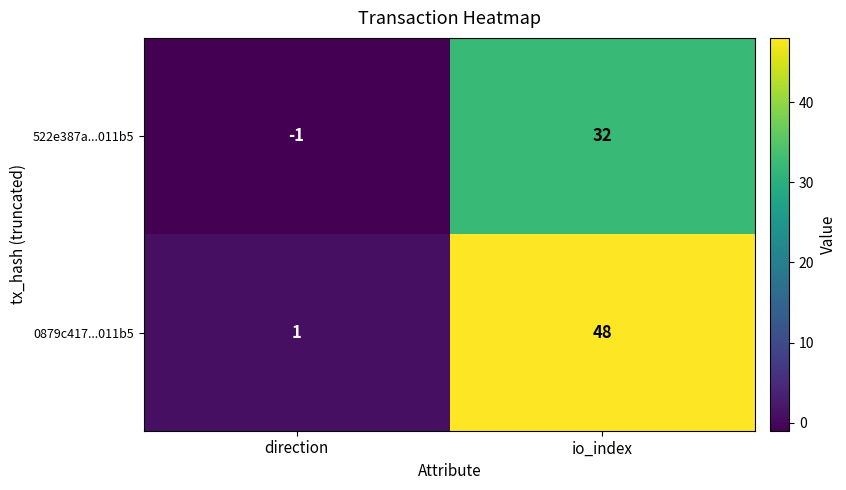

What value does the 0879c417...011b5 series have at io_index?

48